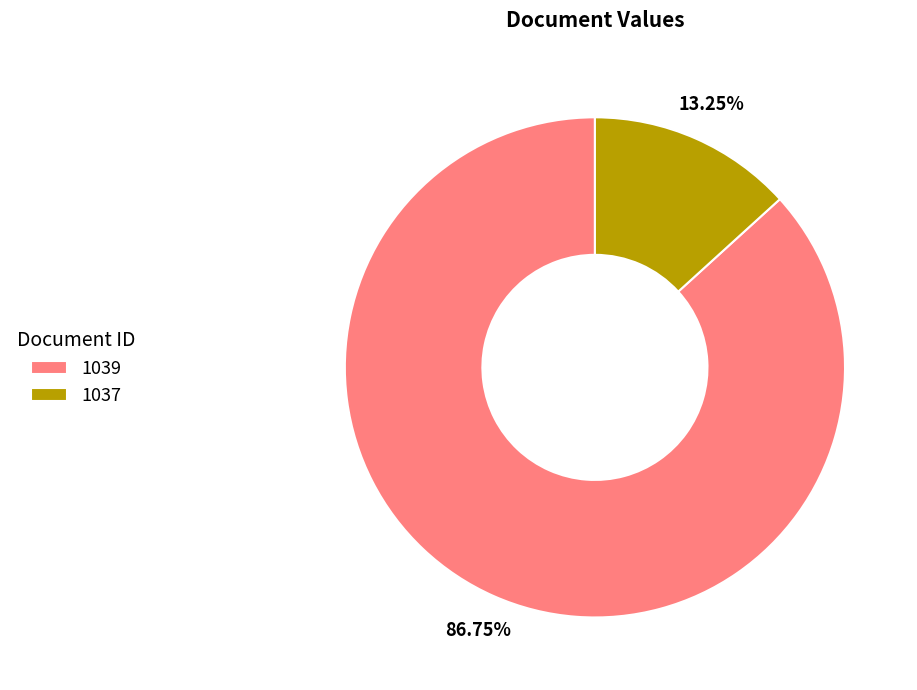

What is the ratio of the value at 1037 to the value at 1039?

0.2